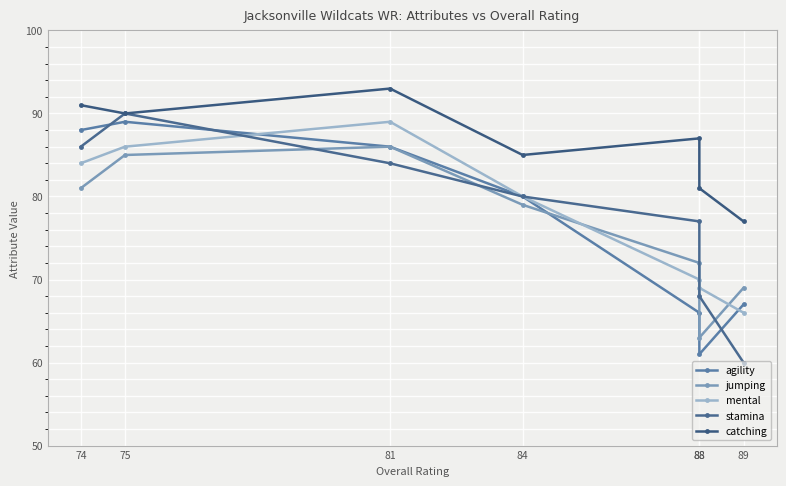

What is the spread (max minus min) of values at 88?

21